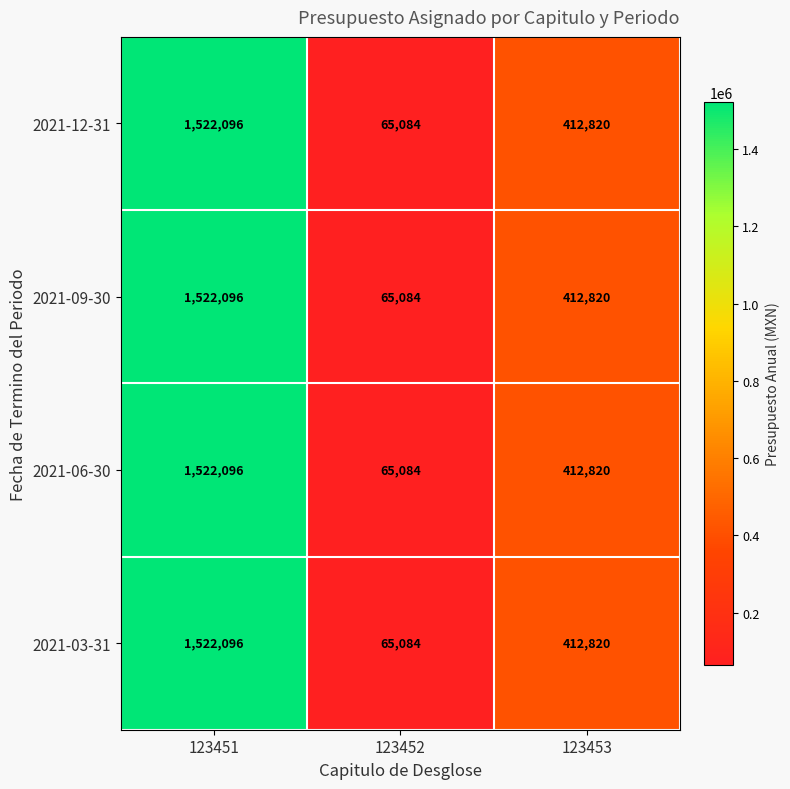

The 2021-09-30 series shows 182295 at 123453. True or false?

False